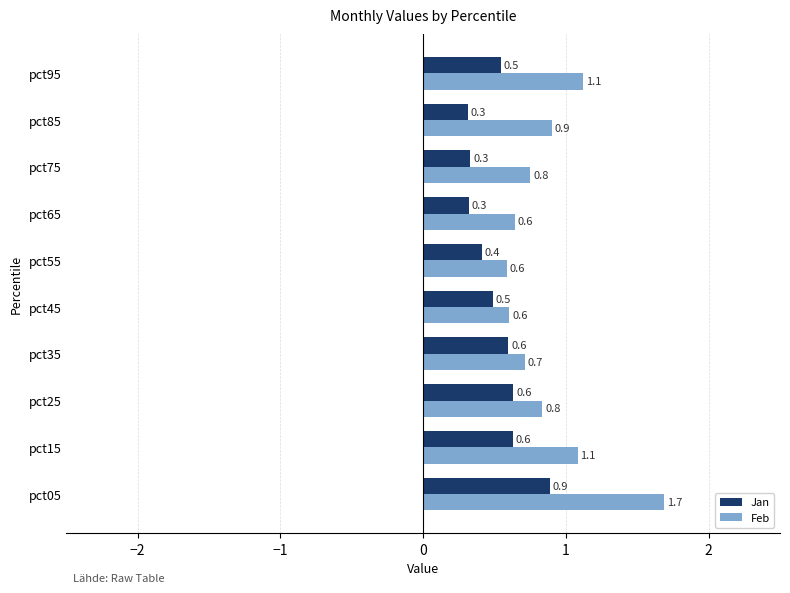

Rank the series at pct45 from lowest to highest value.

Jan, Feb